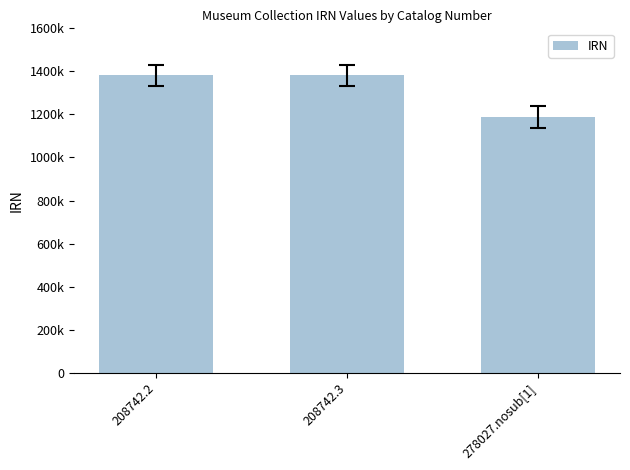

Are the bars horizontal?

No